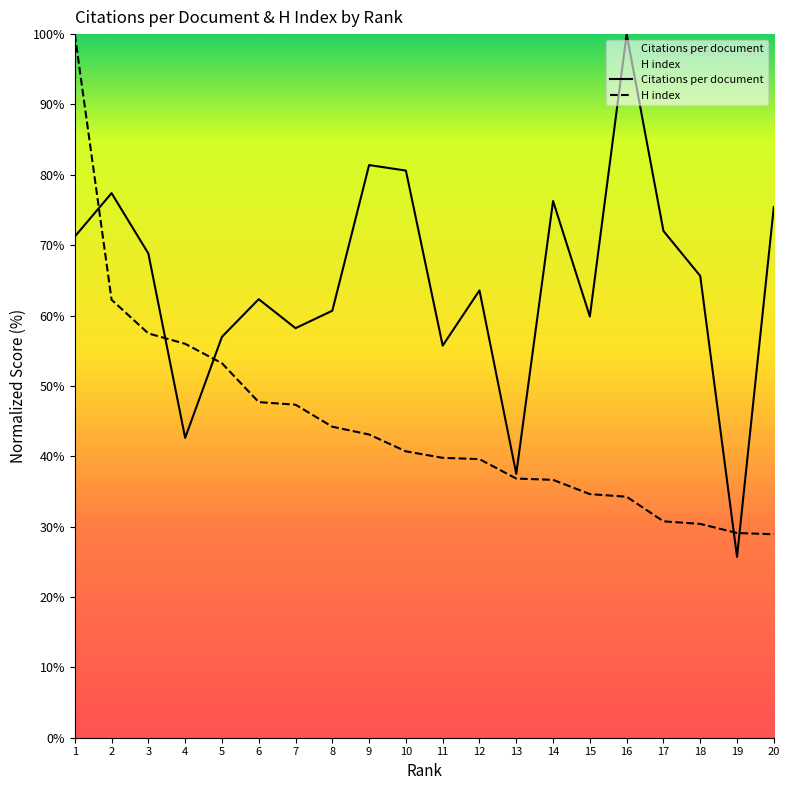

How many intersections are there between Citations per document and H index?

5